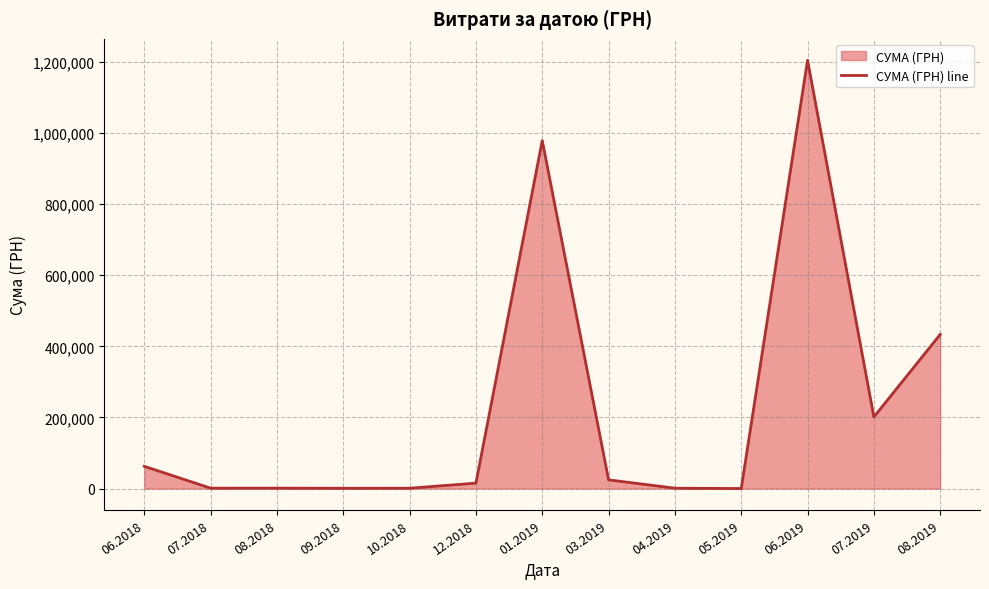

Reading left to right, list all the values displayed in this chart.

62755.6	1284.0	1359.0	1062.1	1190.0	15451.8	978445.6	24666.6	1290.3	237.1	1204251.0	201447.6	433414.4